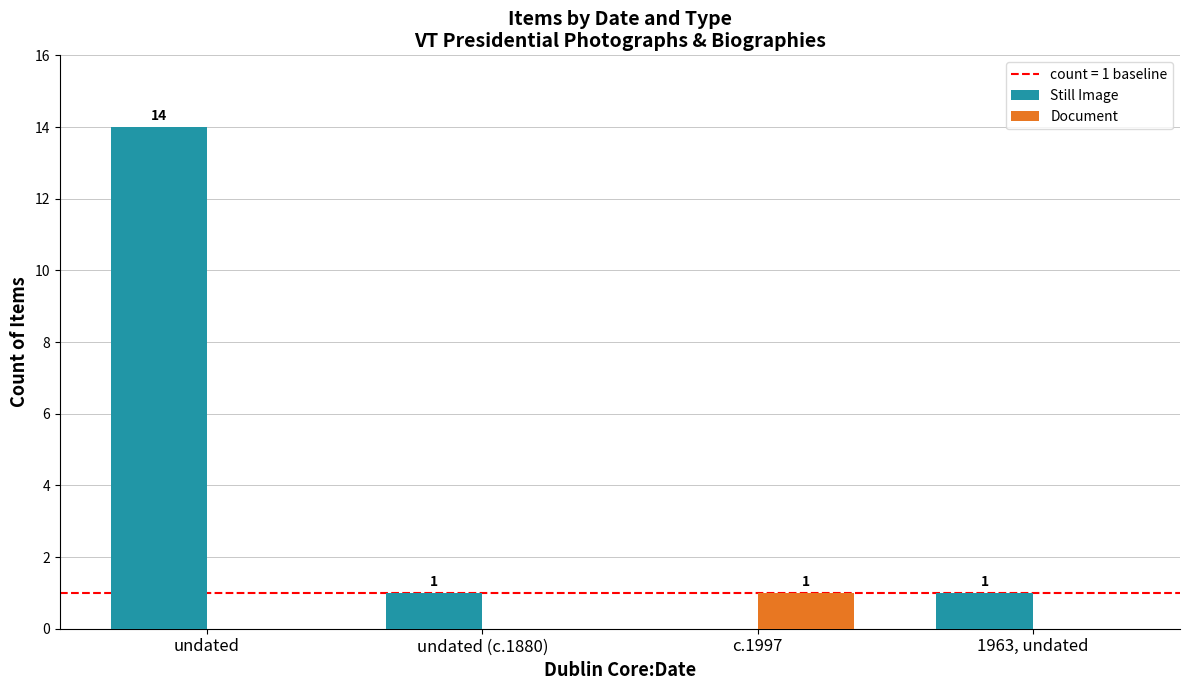

True or false: Document has a value of 1 at undated.

False